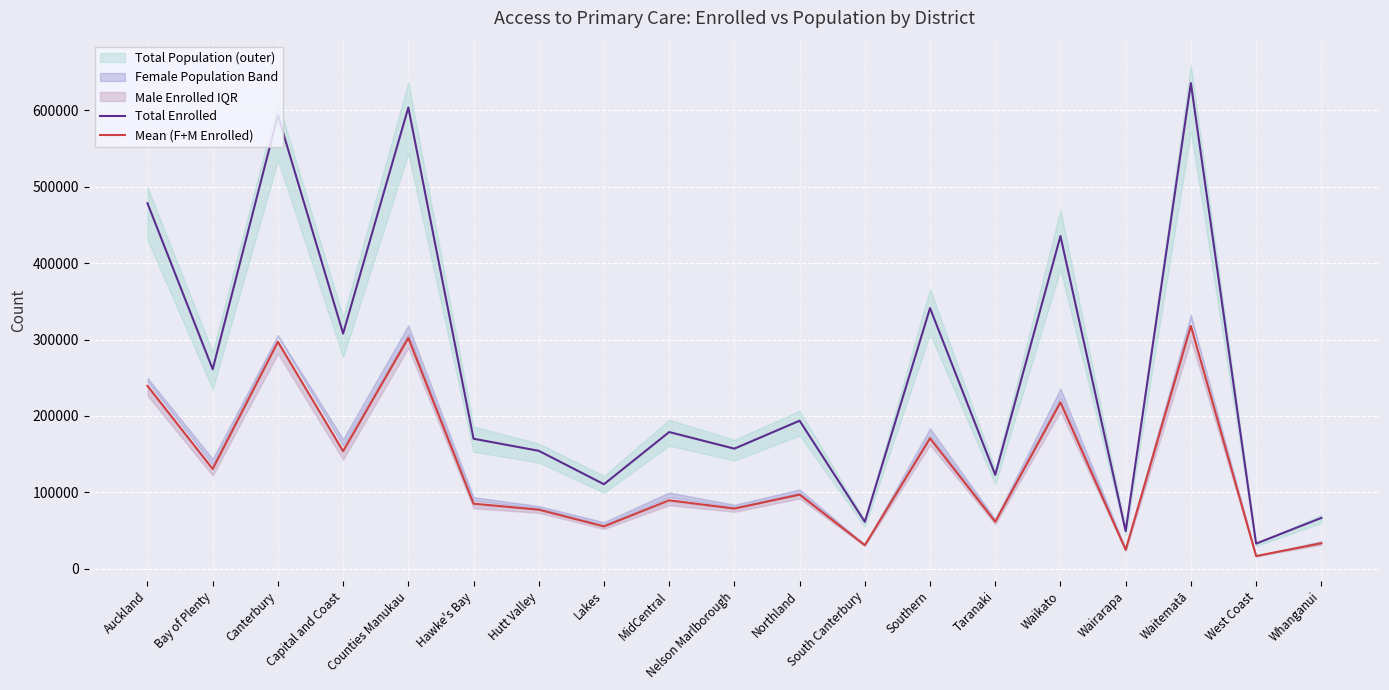

Which category has the lowest value in the Mean (F+M Enrolled) series?

West Coast